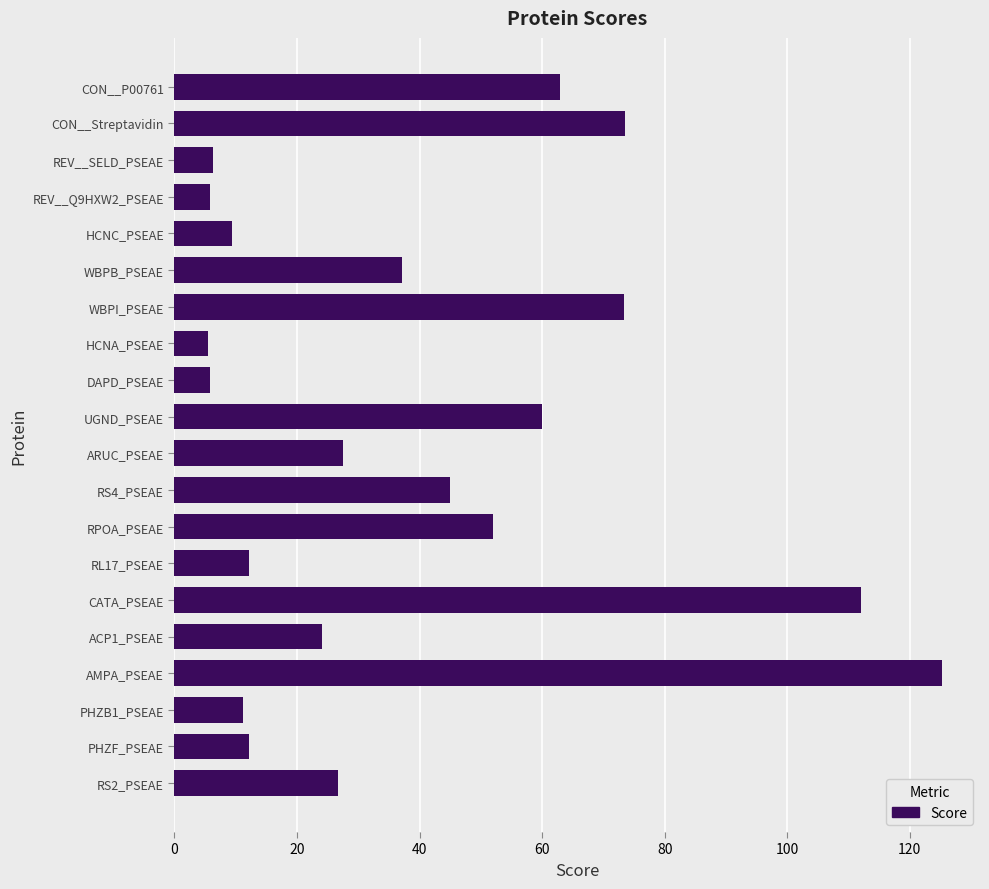

The chart shows a value of 59.9 at UGND_PSEAE. True or false?

True